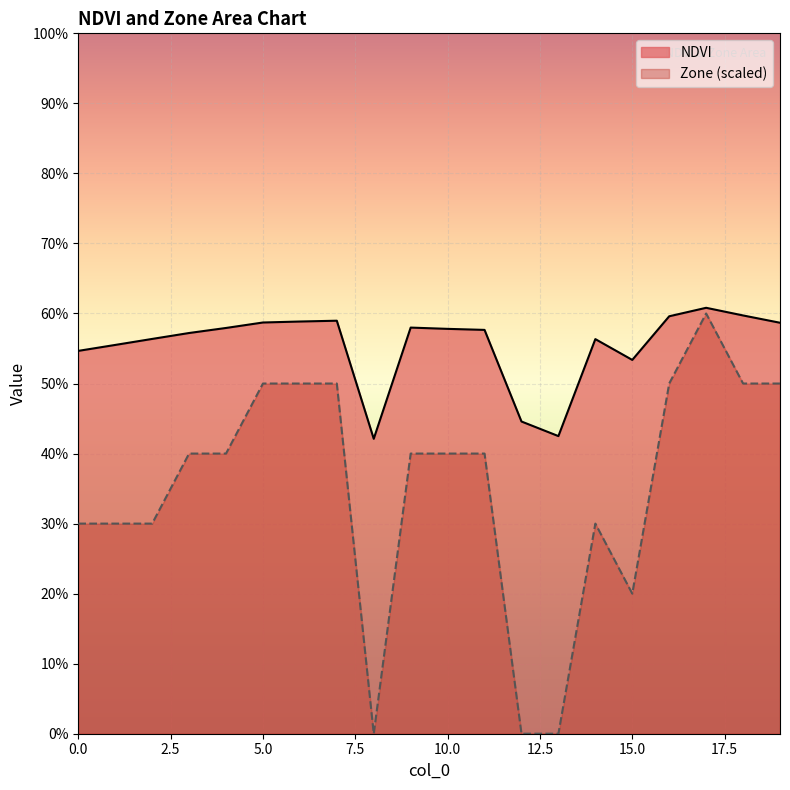

What is the highest value of the NDVI series?

0.6